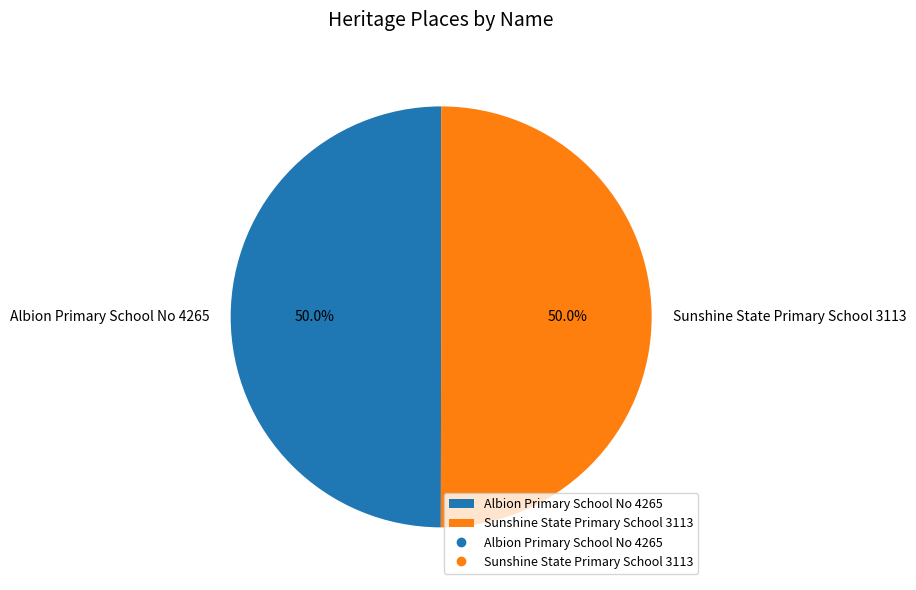

The Albion Primary School No 4265 slice represents 50% of the pie. True or false?

True